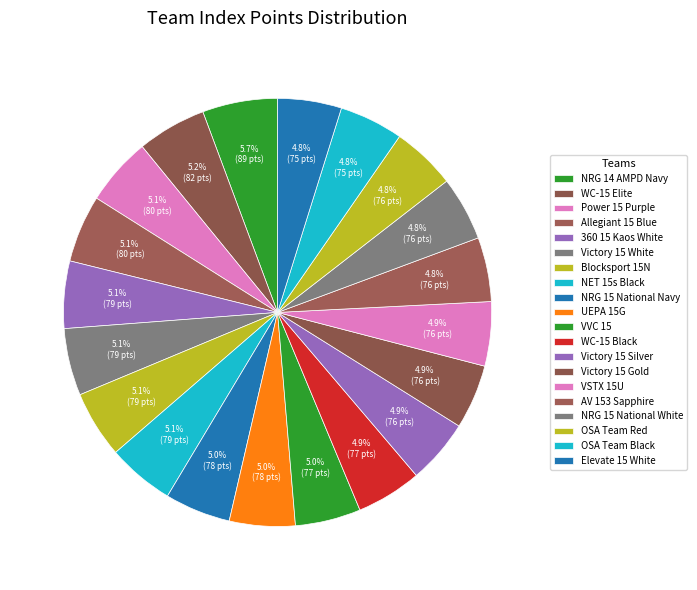

How many slices are in this pie chart?

20